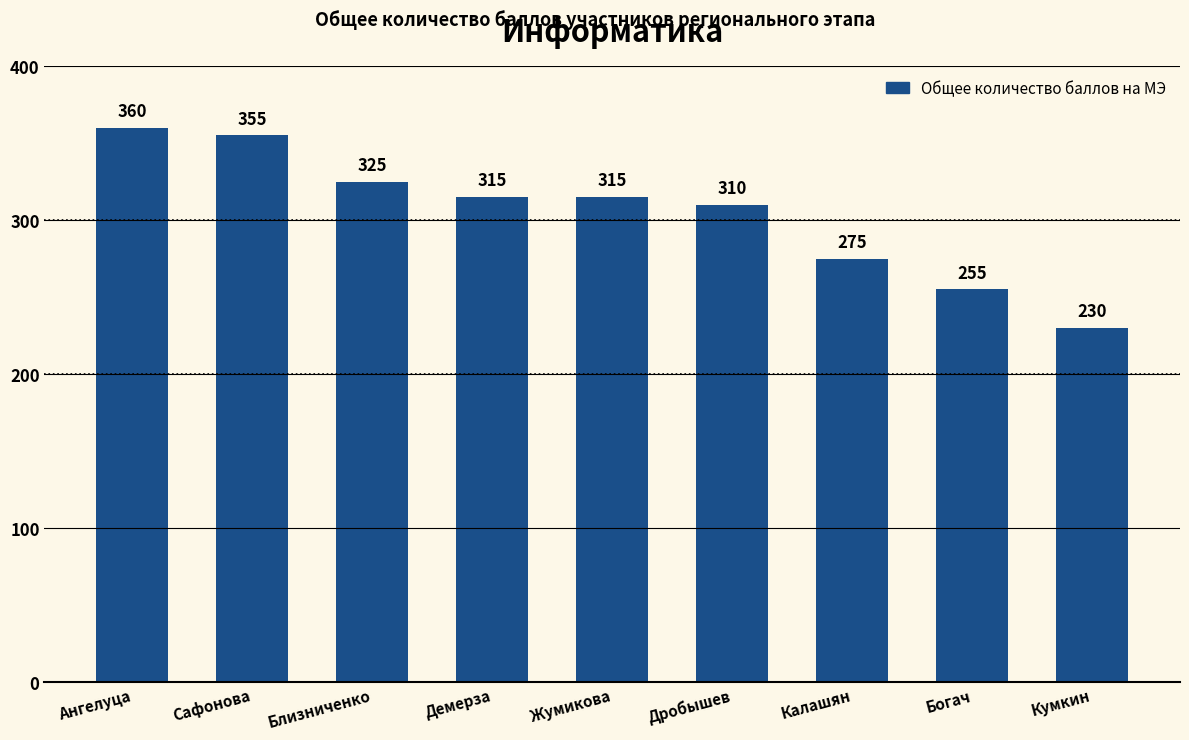

At which label is the value closest to 295?

Дробышев